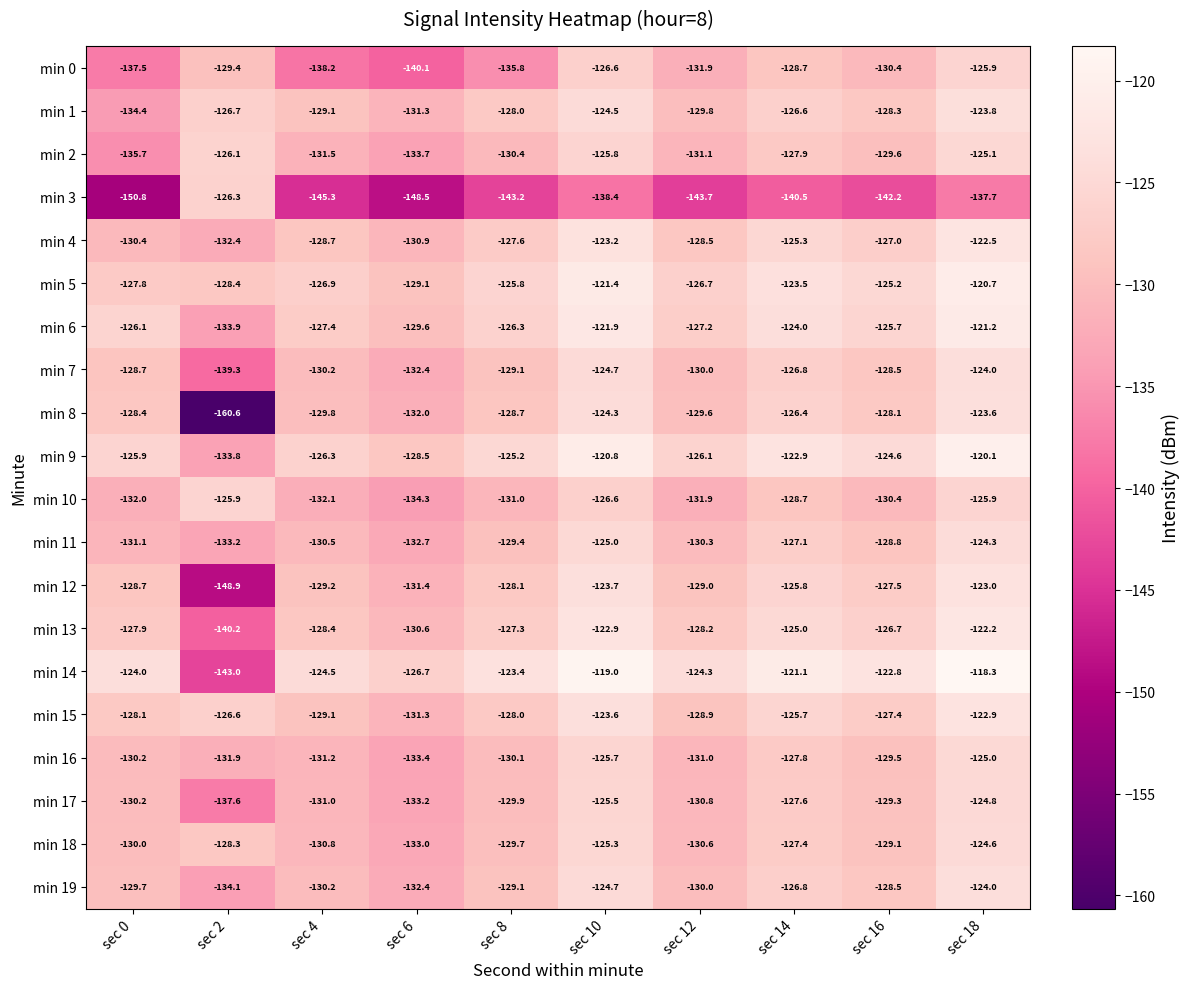

At which category does the chart reach its minimum across all series?

sec 2